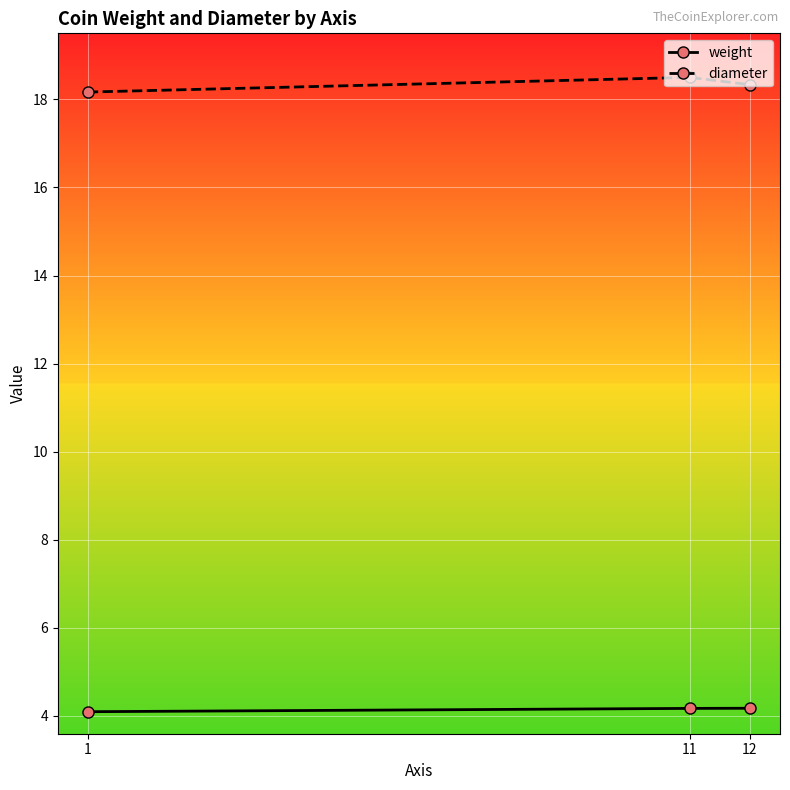

What is the maximum value for weight?

4.2